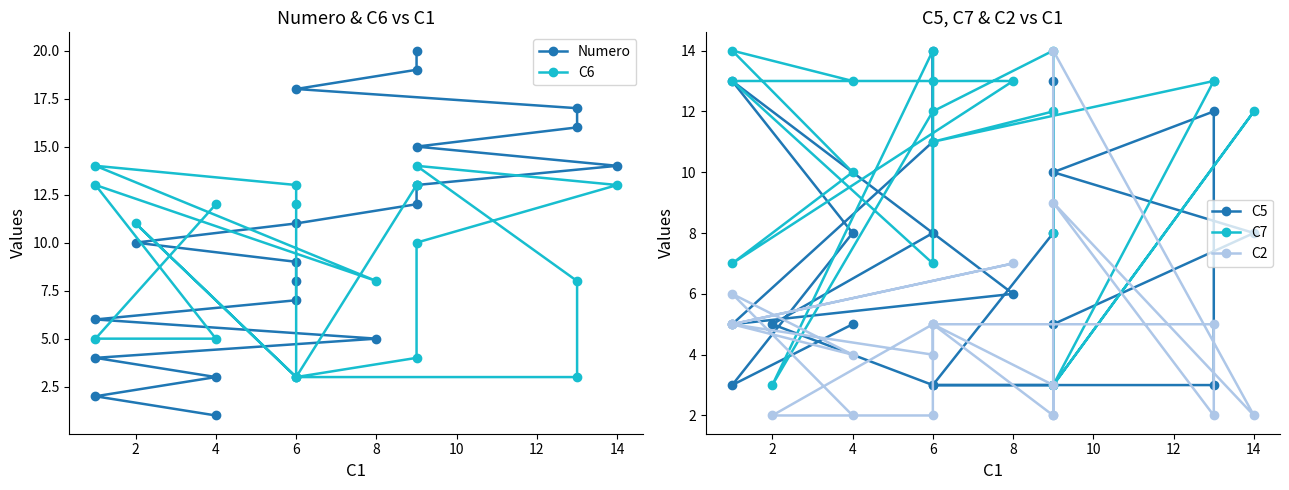

What is the total value across all series at 14?

52